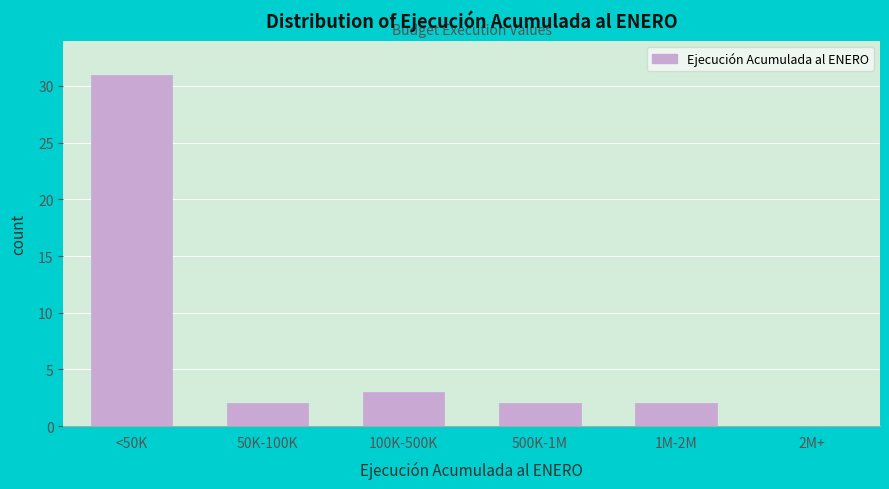

Reading left to right, transcribe all the data shown in this chart.

<50K=31	50K-100K=2	100K-500K=3	500K-1M=2	1M-2M=2	2M+=0